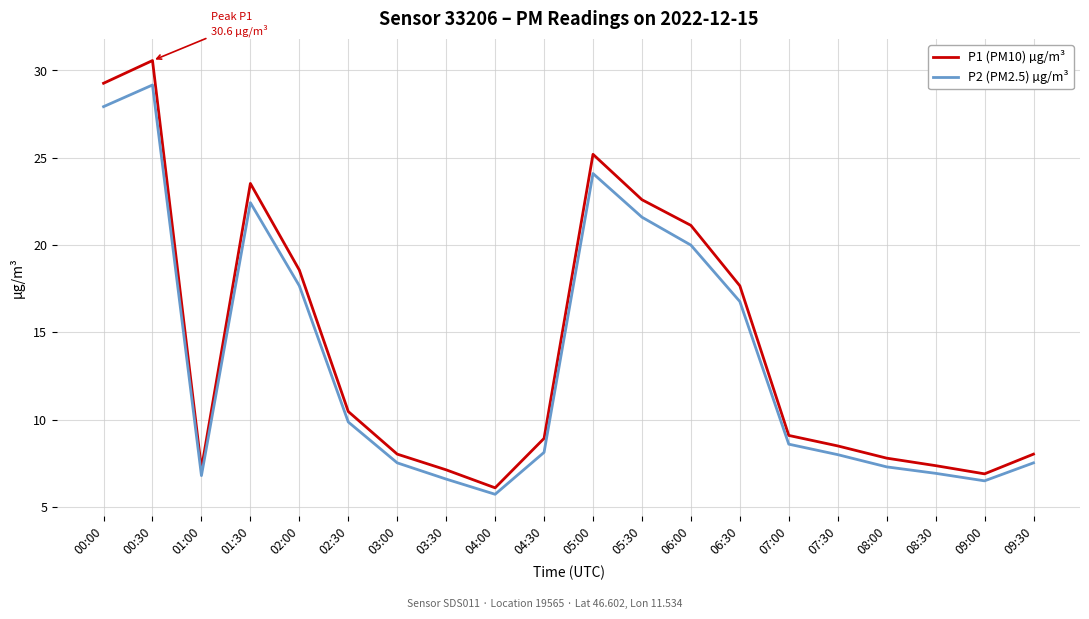

Which series has the widest spread of values?

P1 (PM10) µg/m³